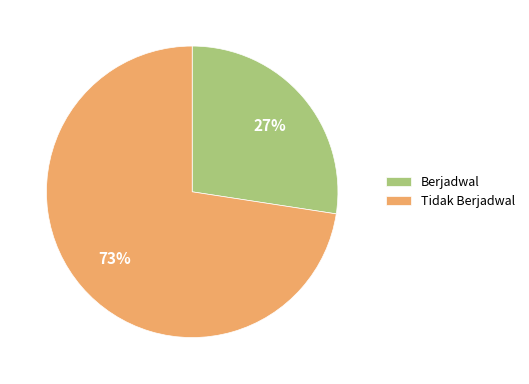

Is the sum of Tidak Berjadwal and Berjadwal greater than half?

Yes